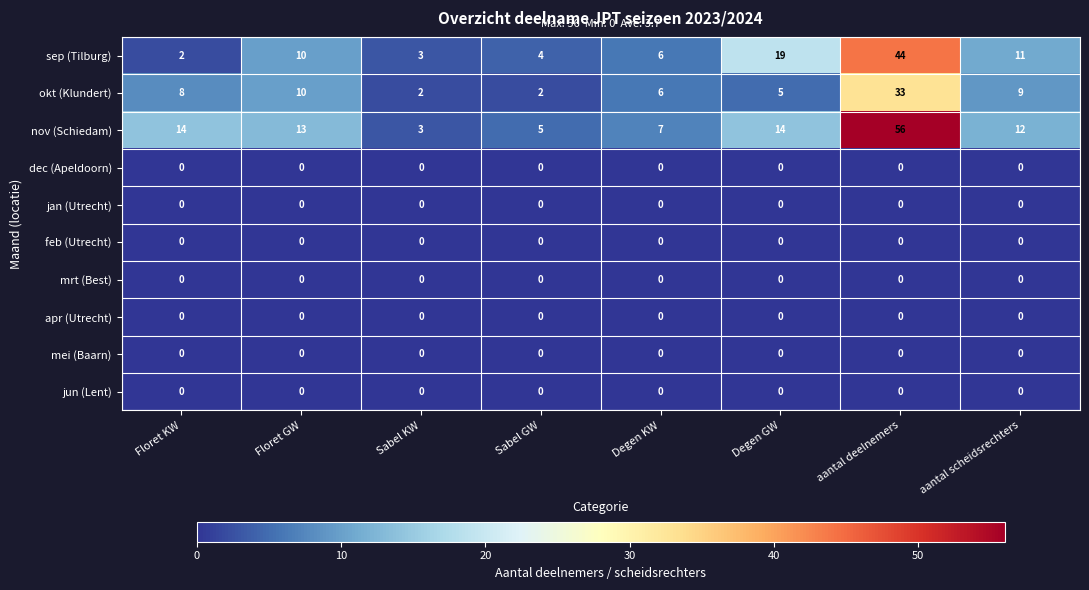

What is the total value across all series at aantal scheidsrechters?

32